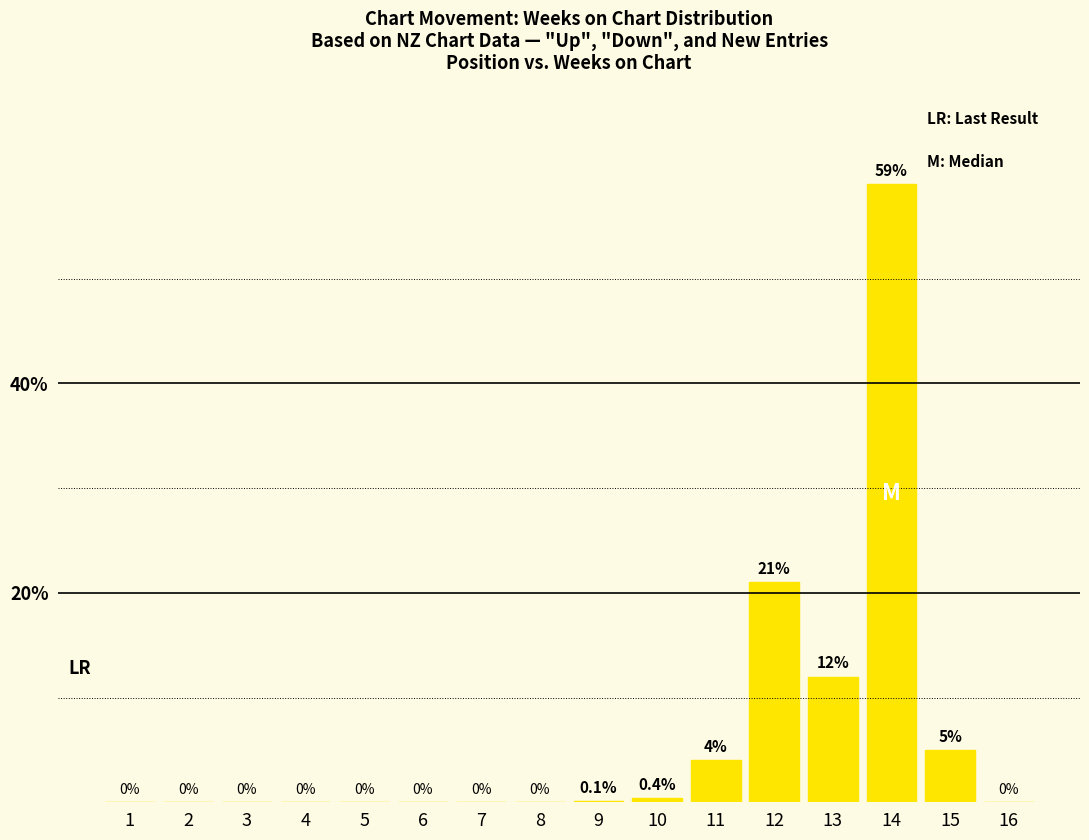

Count the number of values greater than 0.

7